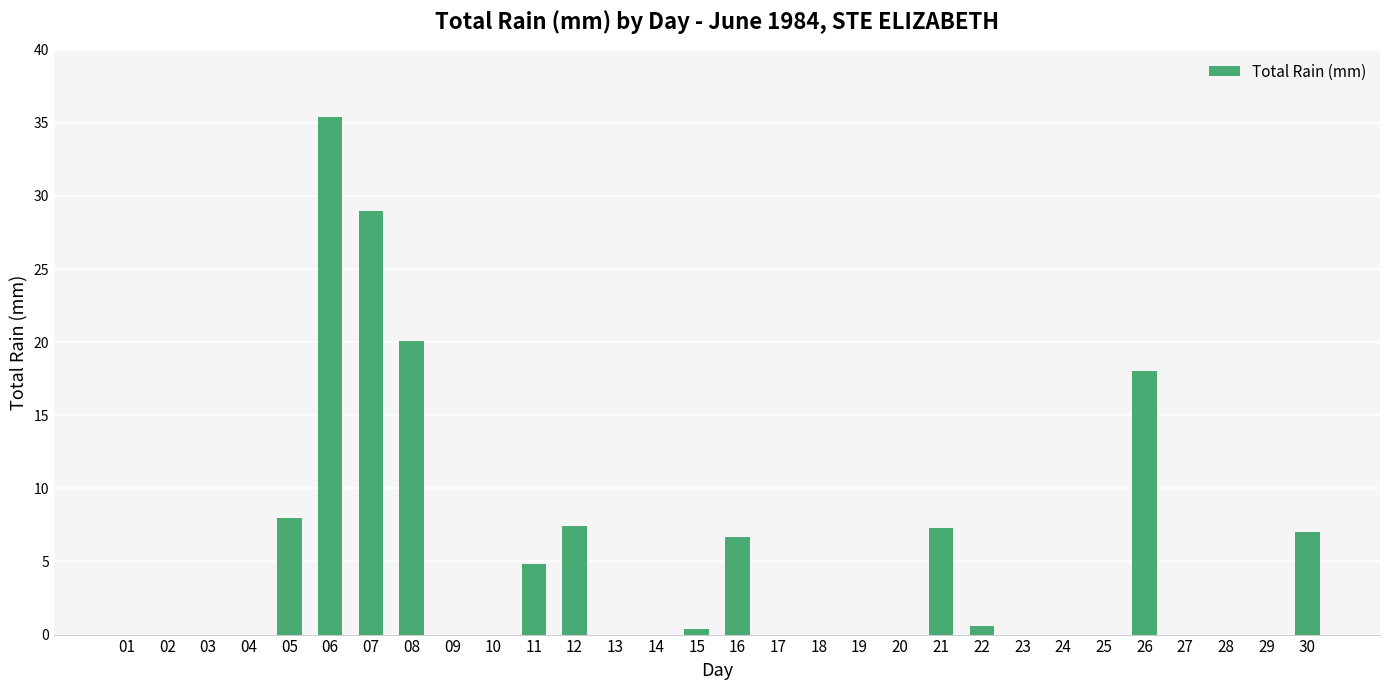

Is it true that the value at 09 is 18.7?

False